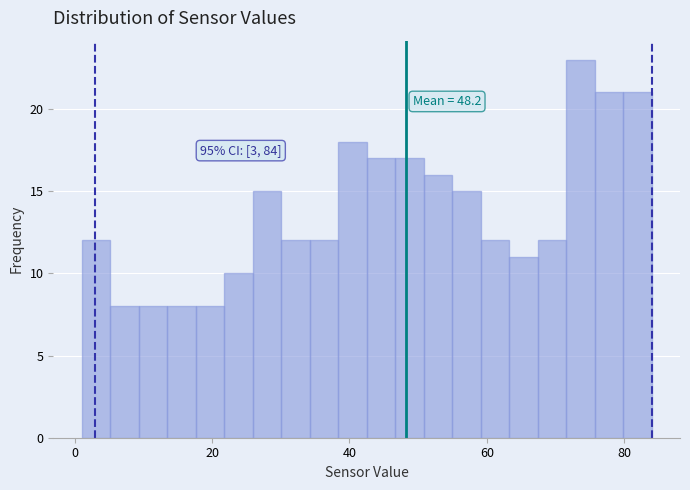

Read against the x-axis, roughly where is the centre of the tallest bar?

74